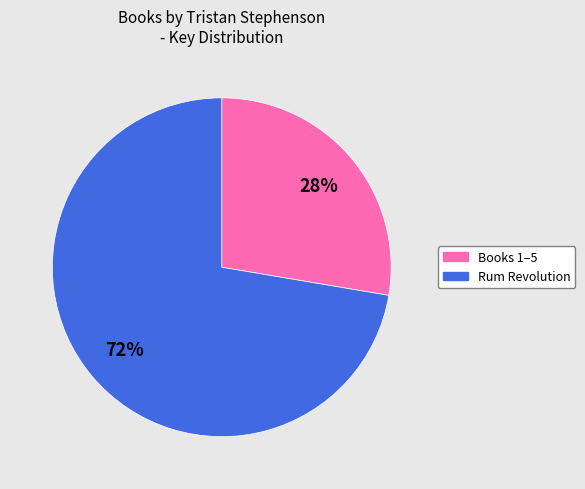

Between Books 1–5 and Rum Revolution, which is larger?

Rum Revolution